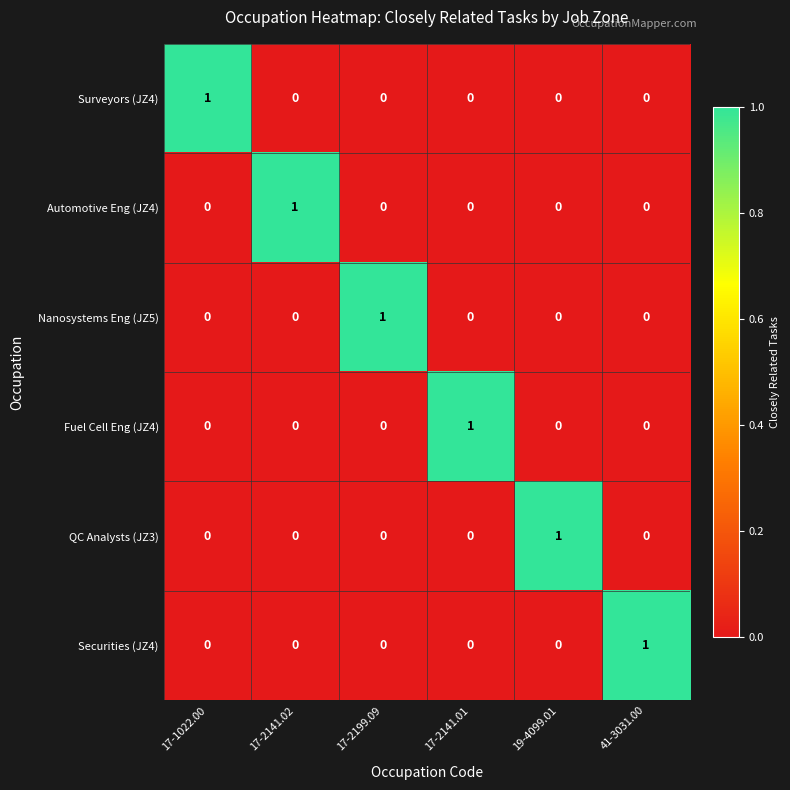

What is the total value across all series at 17-1022.00?

1